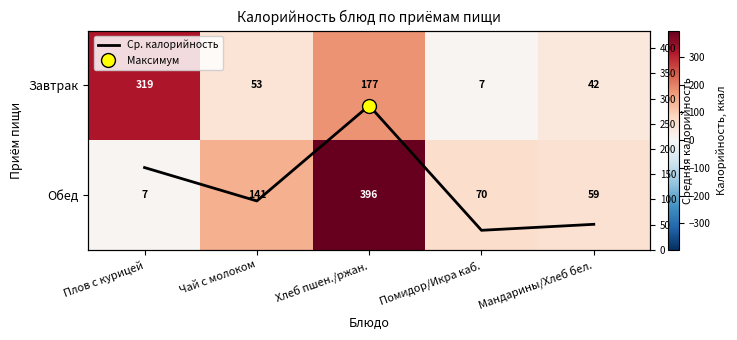

Which has a higher value, Мандарины/Хлеб бел. or Плов с курицей?

Плов с курицей